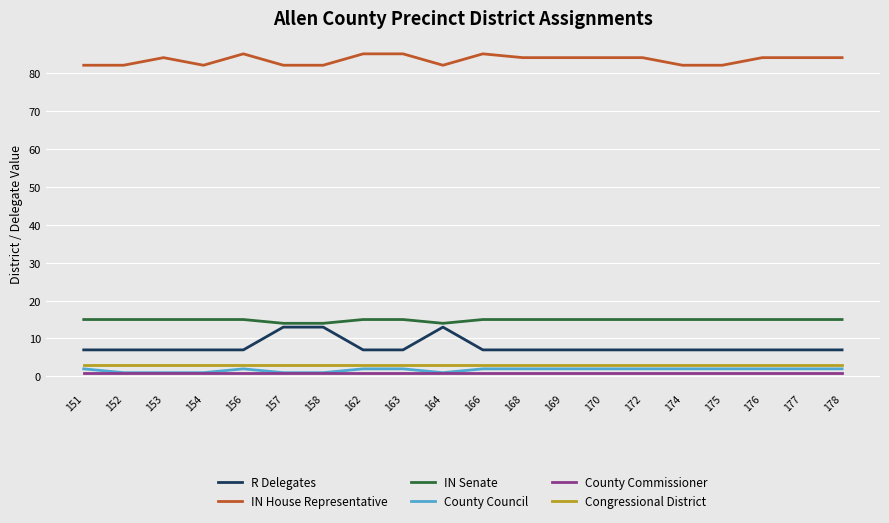

Which series has the widest spread of values?

R Delegates